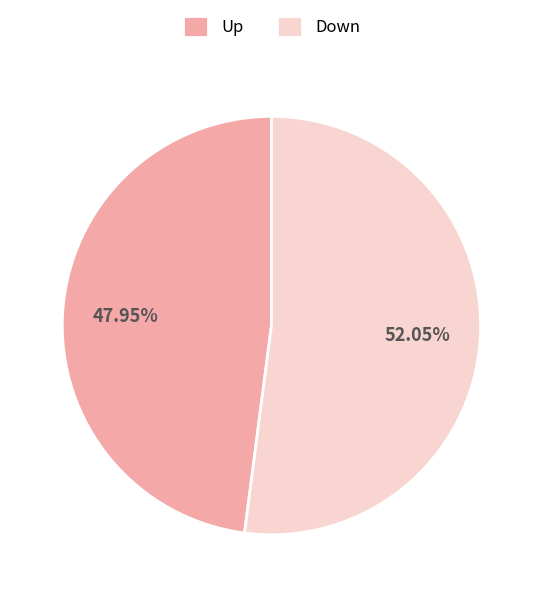

Which category has the smallest portion of the pie?

Up